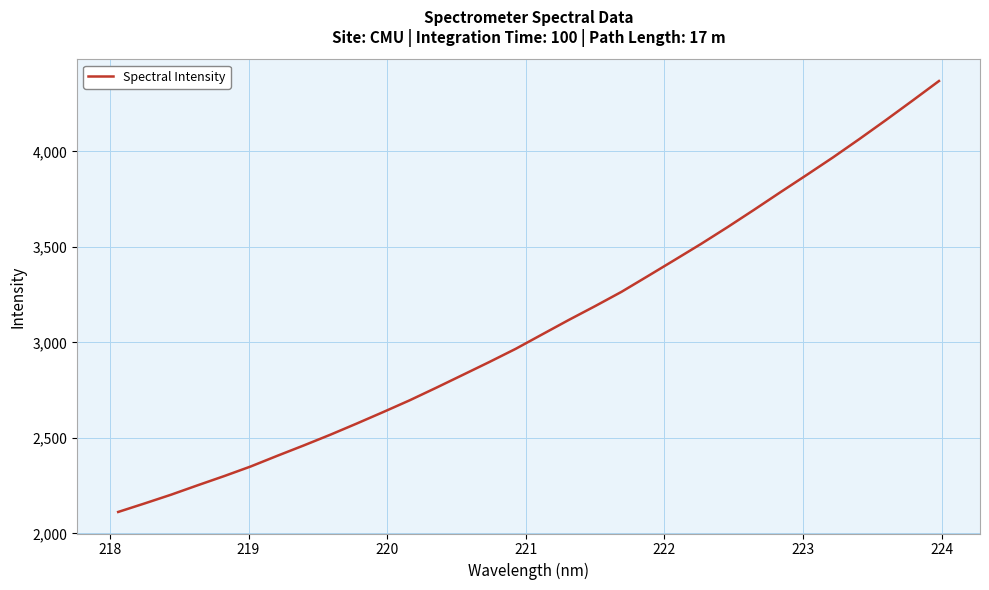

What is the minimum value shown in the chart?

2112.7